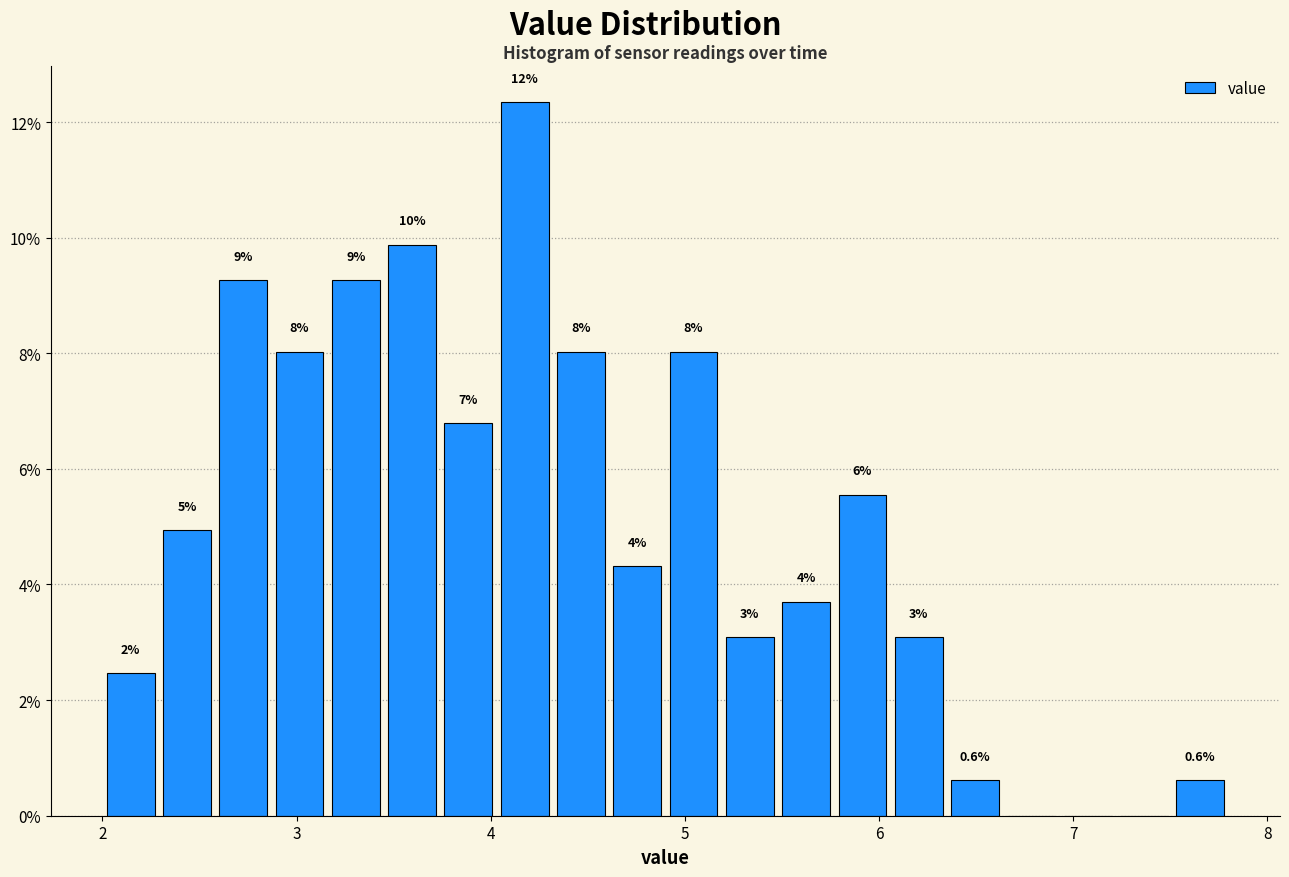

Read against the x-axis, roughly where is the centre of the tallest bar?

4.2